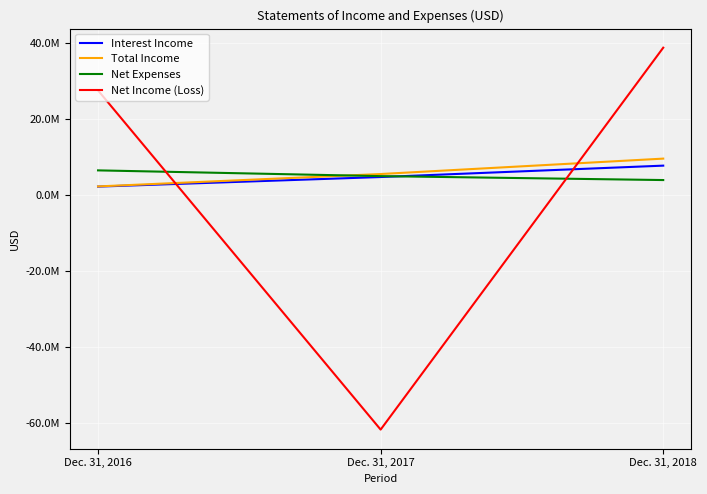

Where is Net Expenses nearest to the value 5273476?

Dec. 31, 2017